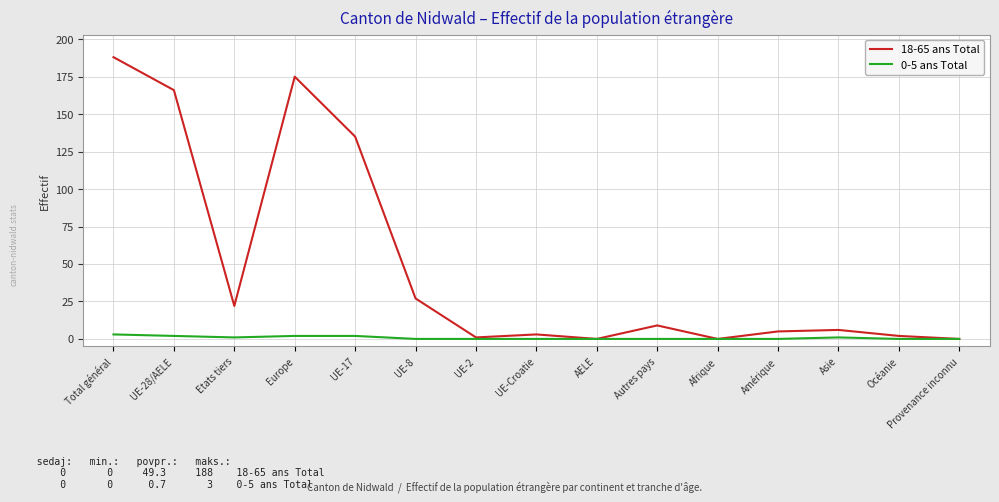

How many distinct data groups are displayed?

2